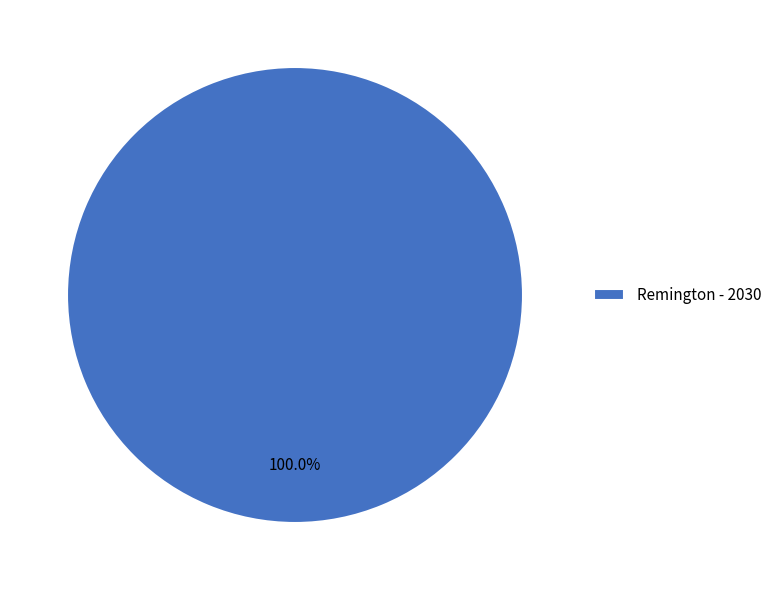

What is the majority slice?

Remington - 2030